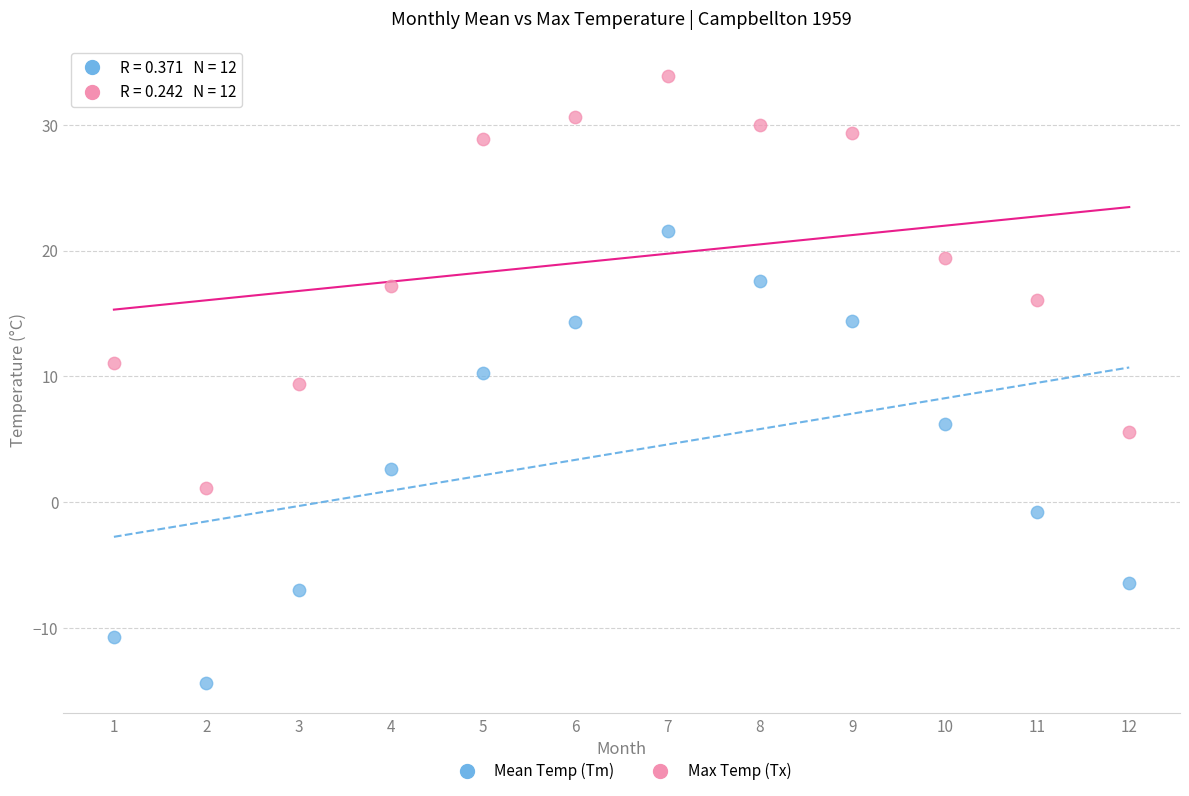

Which series reaches the minimum Y coordinate?

Mean Temp (Tm)